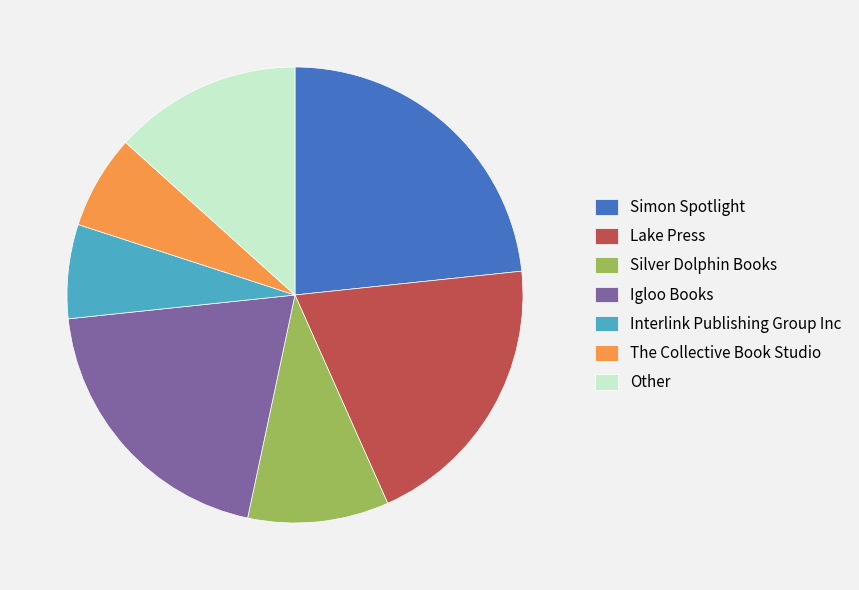

True or false: Other accounts for 13% of the total.

True